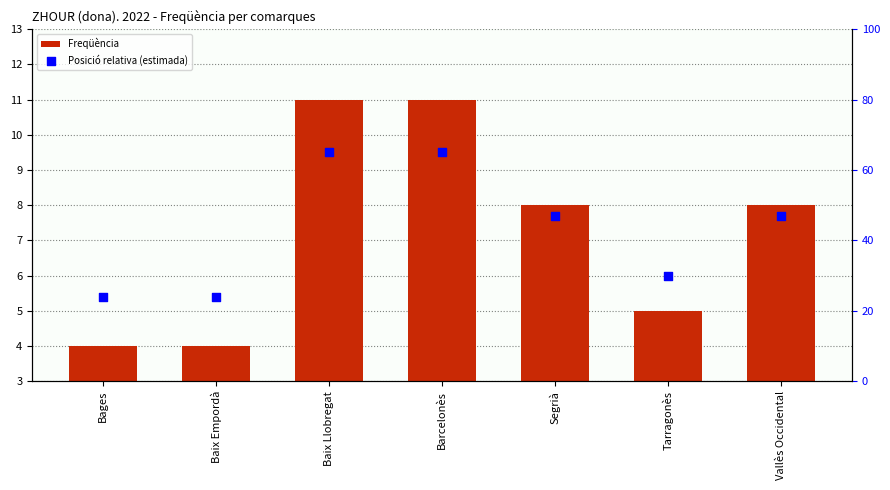

Which series has the widest spread of Y values?

Posició relativa (estimada)